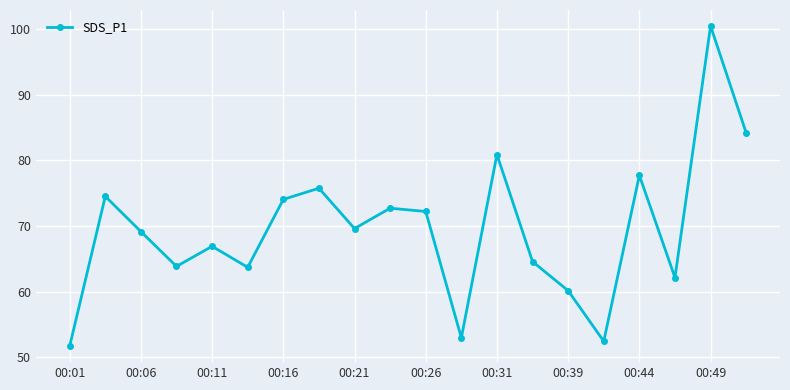

What is the minimum value shown in the chart?

51.7